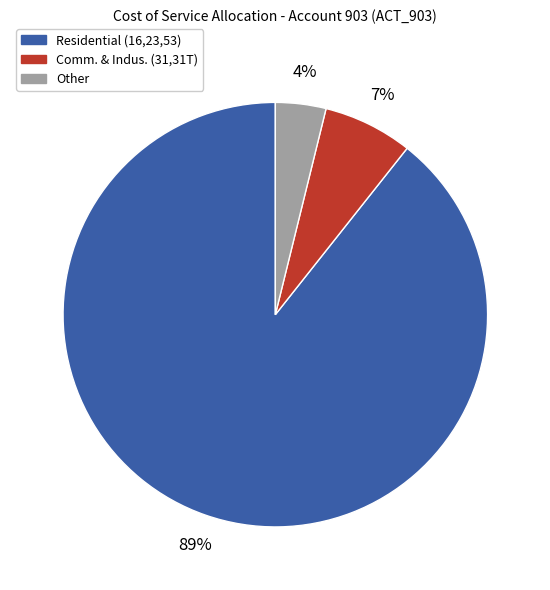

How many segments does this pie chart have?

3